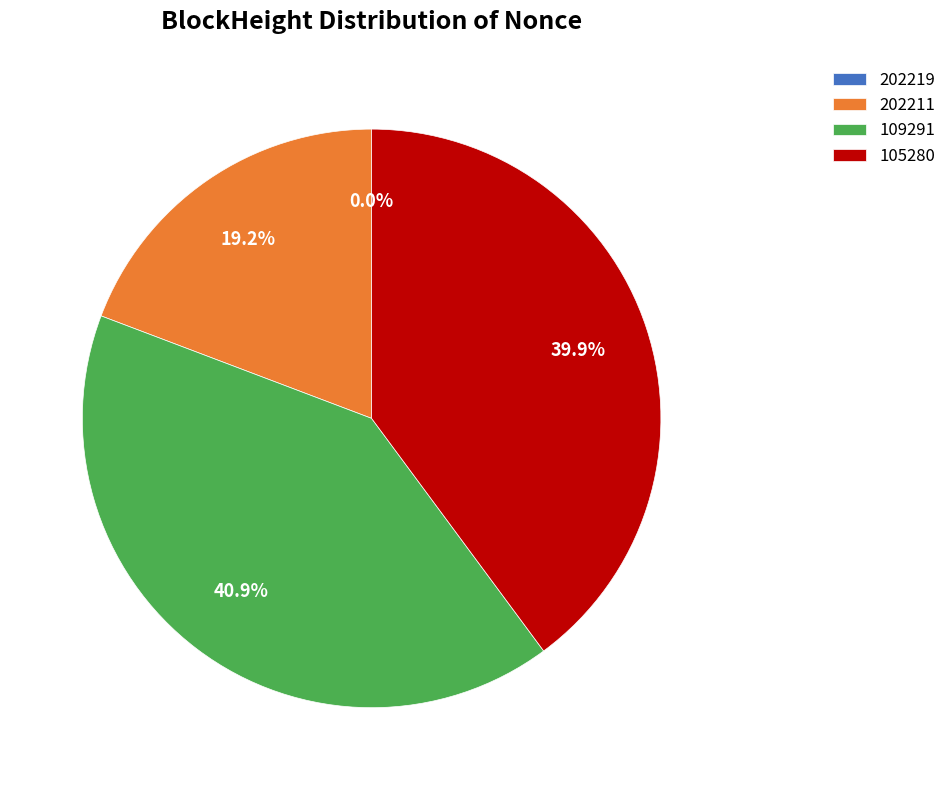

What is the largest slice in the pie chart?

109291